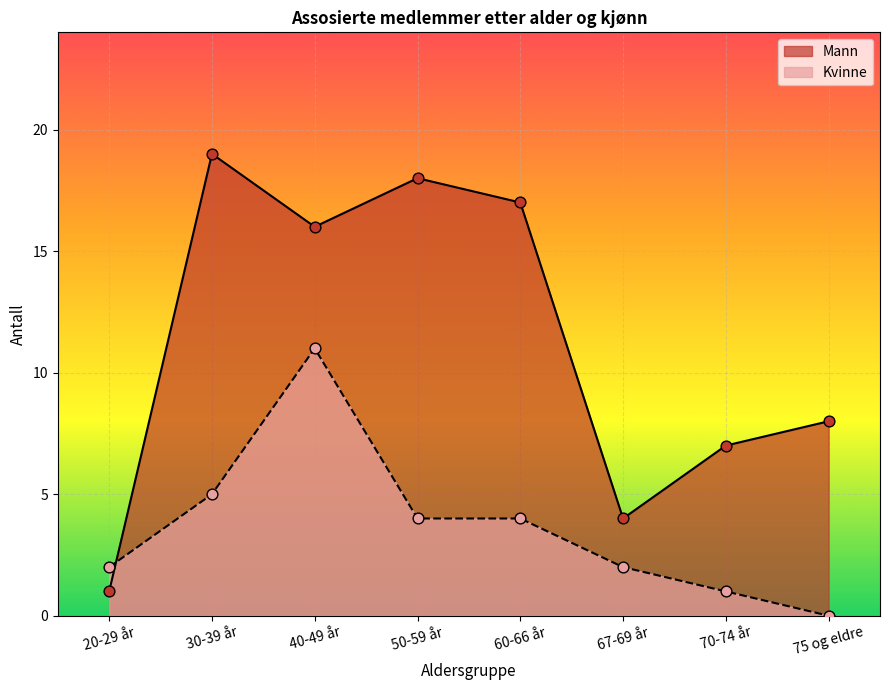

At how many categories does at least one series exceed 14?

4